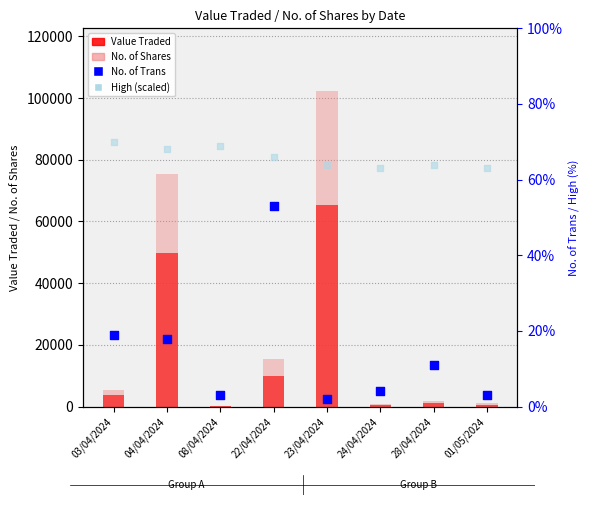

What are all the series names shown in the legend?

Value Traded, No. of Shares, No. of Trans, High (scaled)